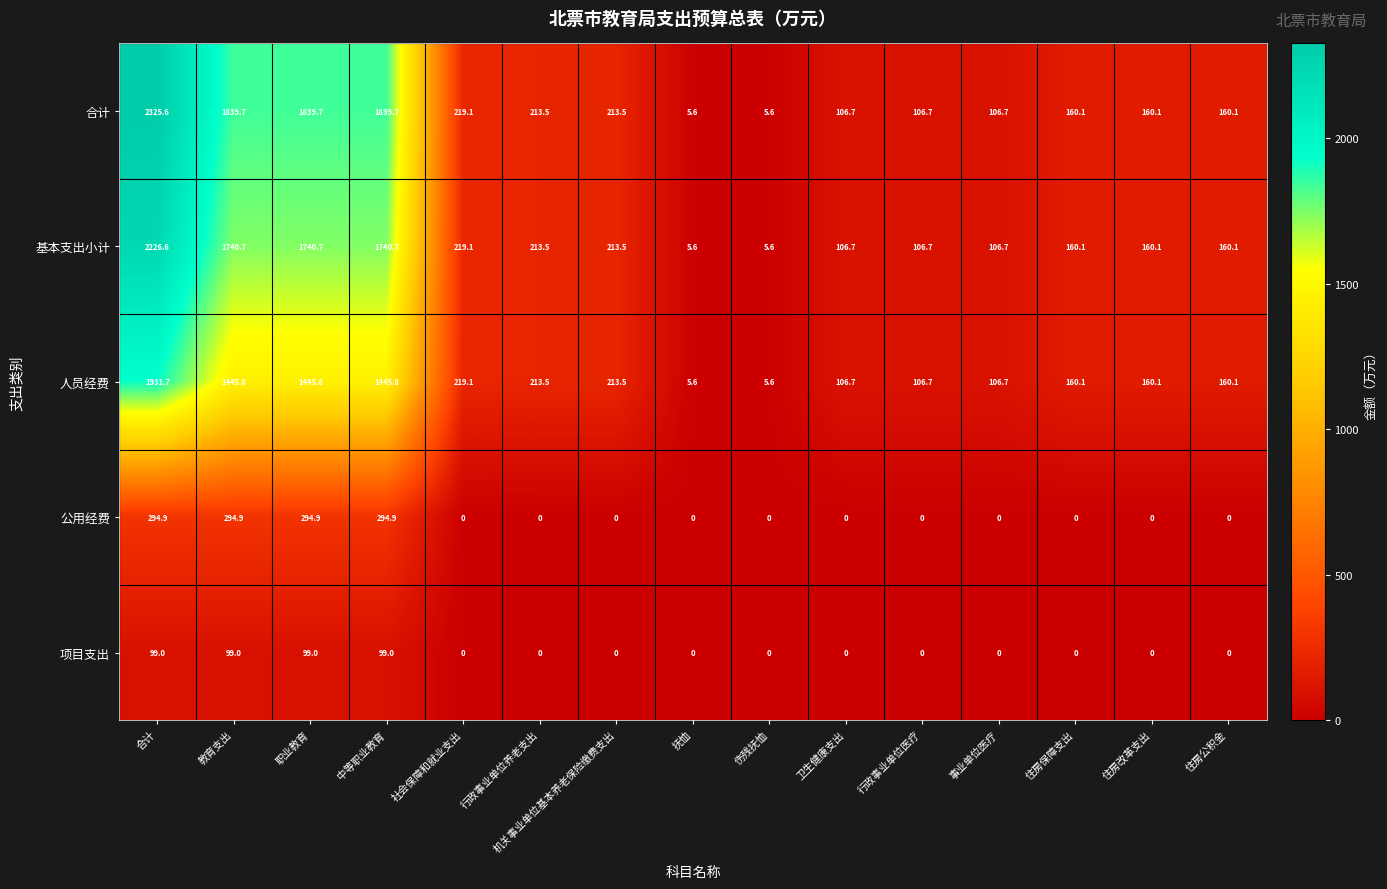

The 项目支出 series shows 99.0 at 教育支出. True or false?

True